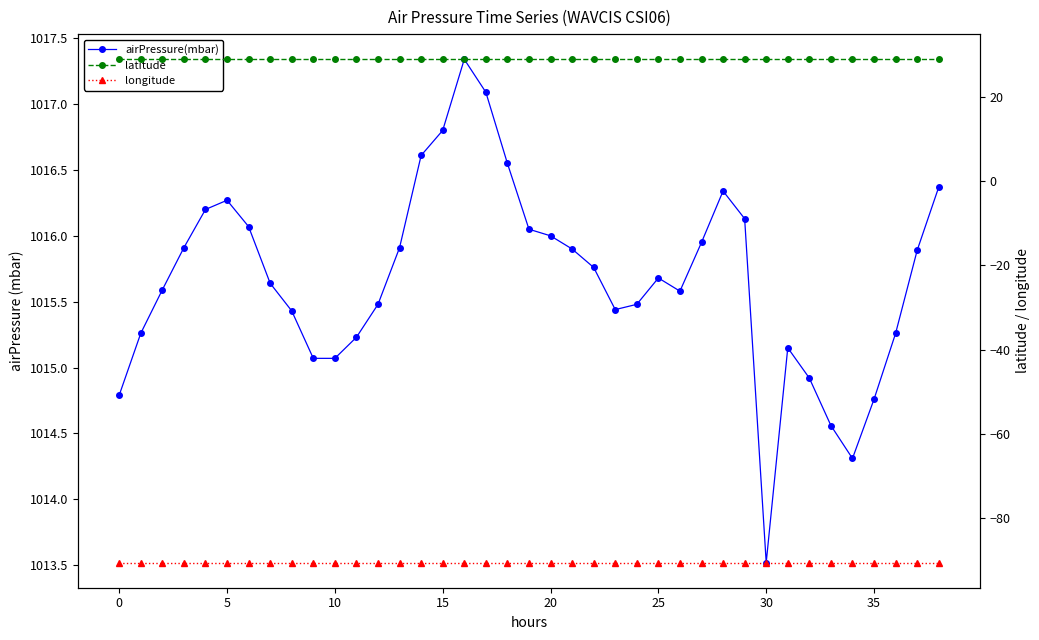

At 17, list the series in order from largest to smallest.

airPressure(mbar), latitude, longitude